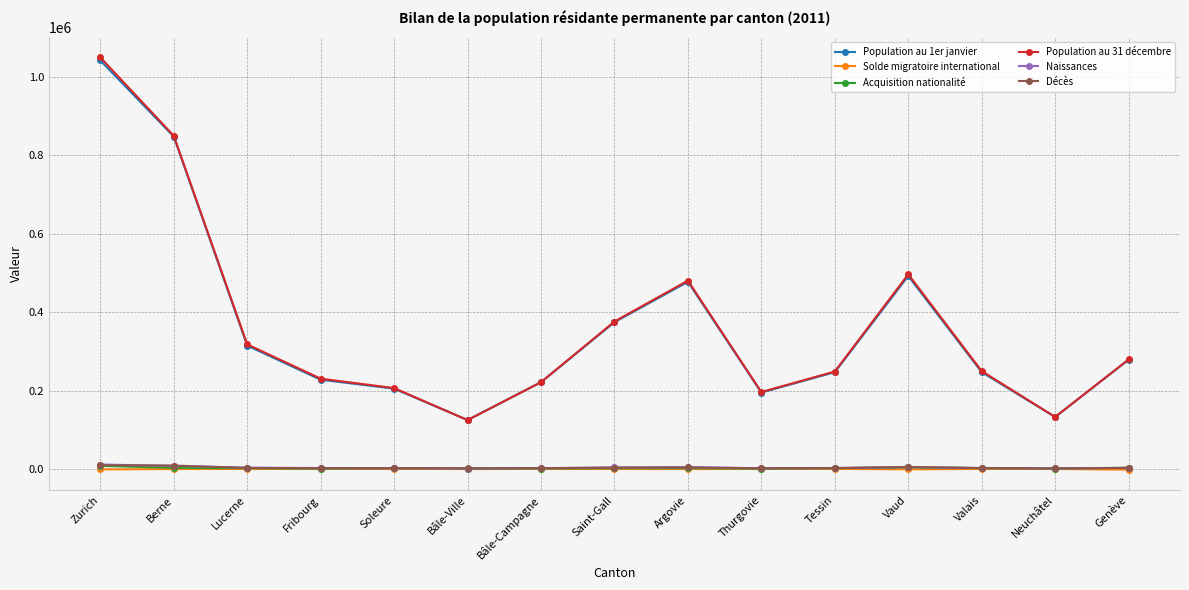

True or false: Naissances and Population au 31 décembre intersect in this chart.

False